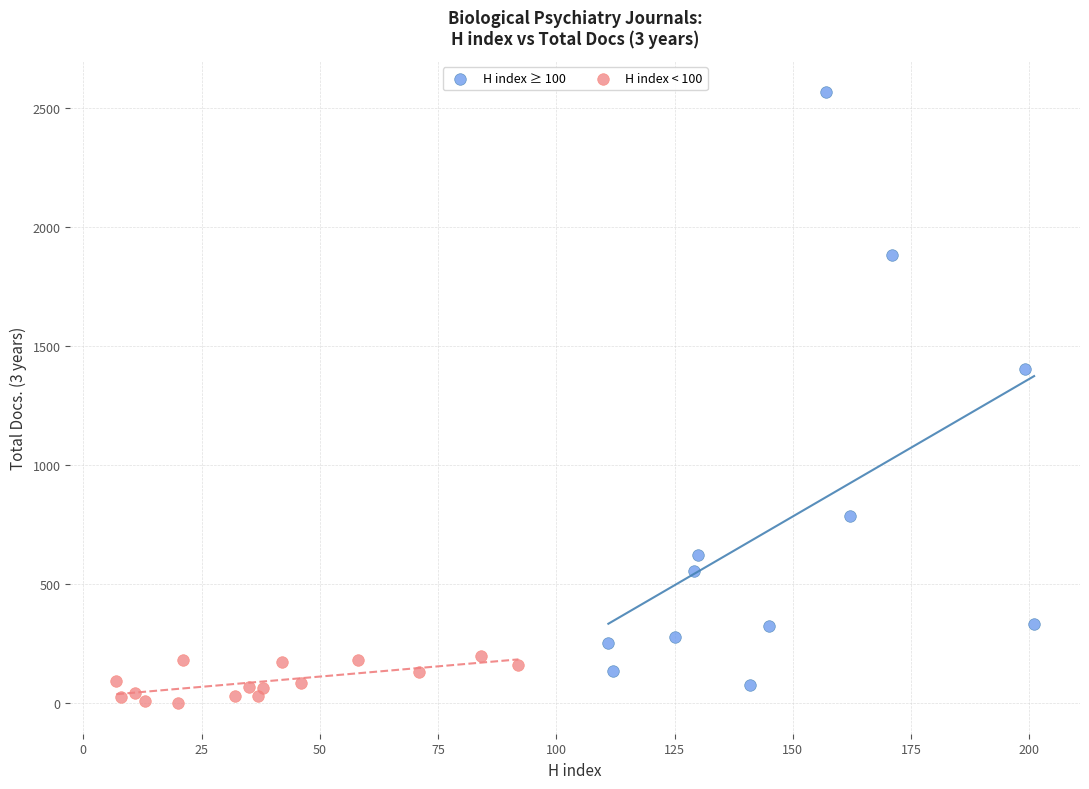

Which series reaches the maximum Y coordinate?

H index ≥ 100